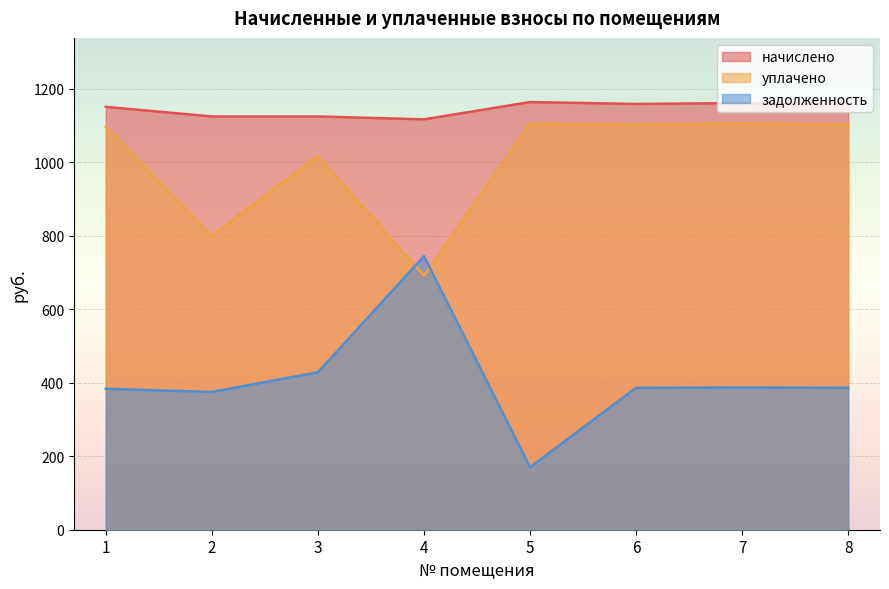

What is the smallest value displayed?

170.2